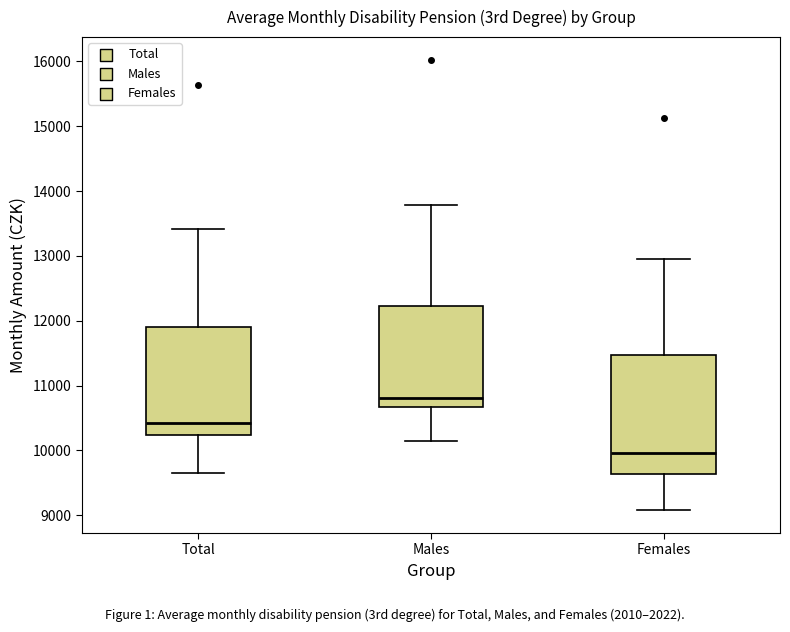

Where is the lower edge of the box for Total on the y-axis? The values are not printed on the chart, so give them approximately, as read against the axis.

10200